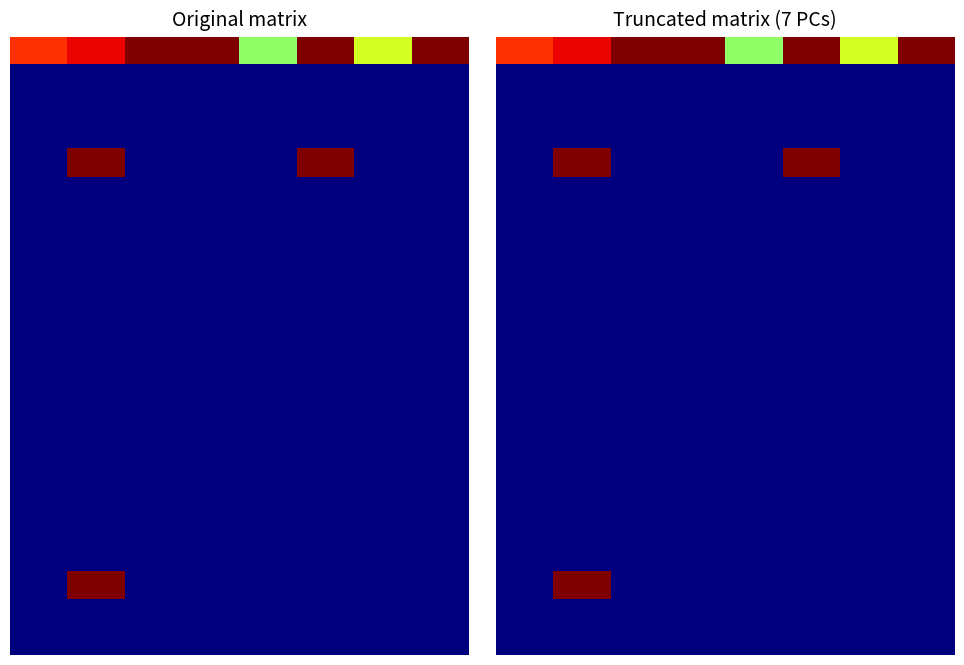

Which category has the highest value across all series?

2